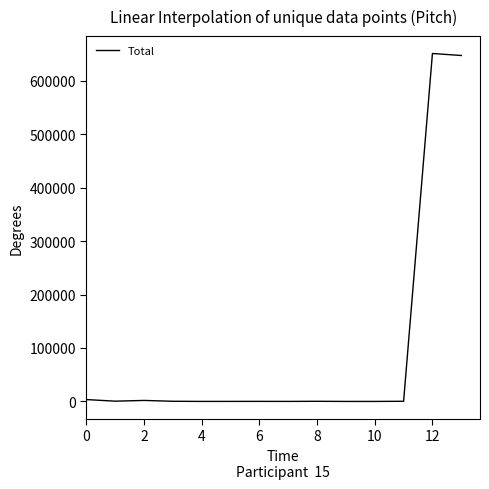

What is the difference between the maximum and minimum values?

650969